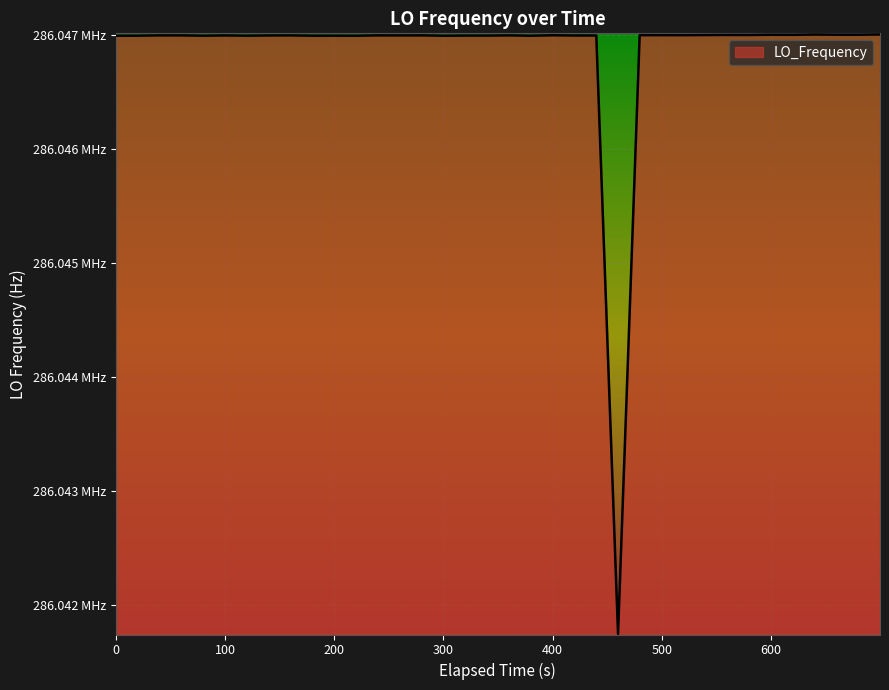

What is the average value?

286046852.7